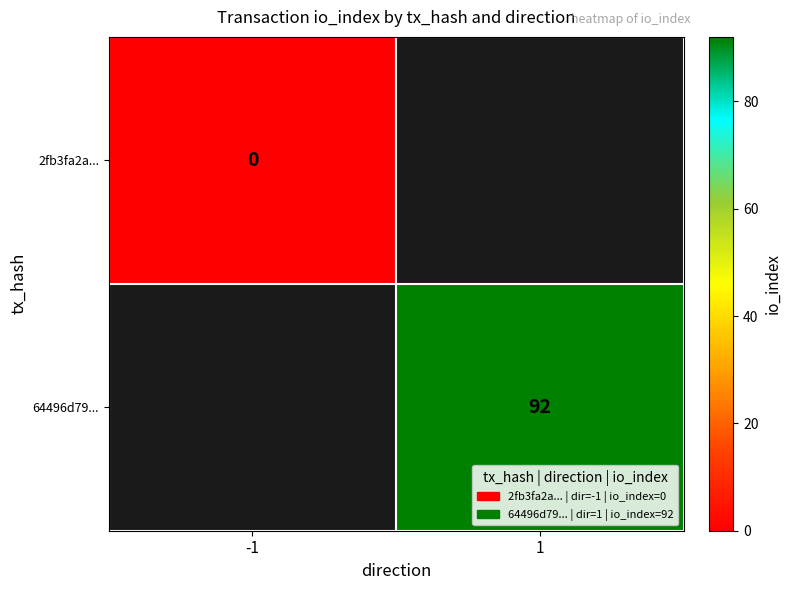

How many data points does each series have?

2